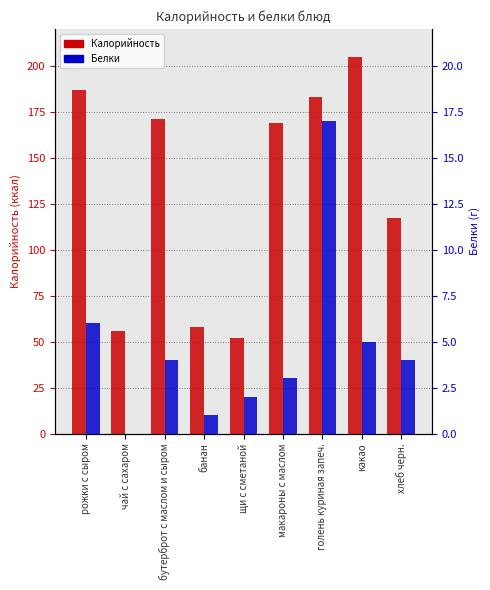

Reading left to right, what are all the values shown in this chart?

Калорийность: рожки с сыром=187	чай с сахаром=56	бутерброт с маслом и сыром=171	банан=58	щи с сметаной=52	макароны с маслом=169	голень куриная запеч.=183	какао=205	хлеб черн.=117
Белки: рожки с сыром=6	чай с сахаром=0	бутерброт с маслом и сыром=4	банан=1	щи с сметаной=2	макароны с маслом=3	голень куриная запеч.=17	какао=5	хлеб черн.=4